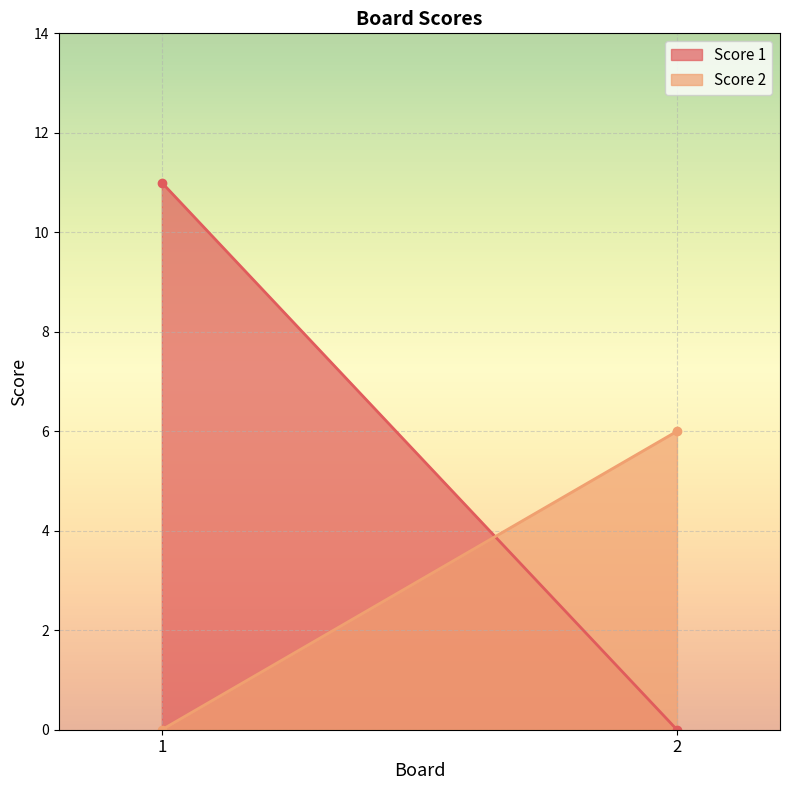

What is the value of the Score 1 point at the 1st from the left?

11